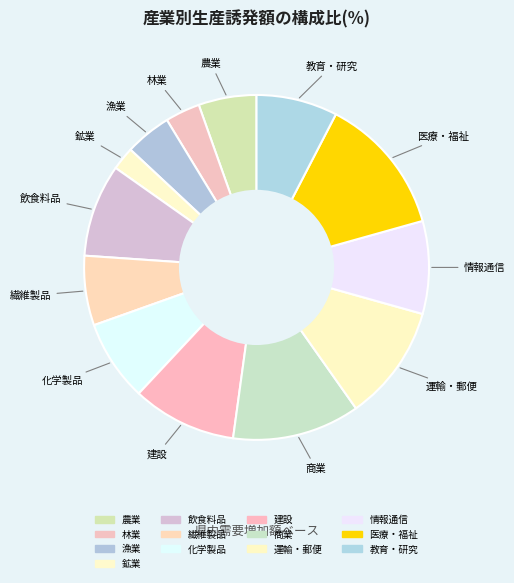

Is the sum of 商業 and 農業 greater than half?

No